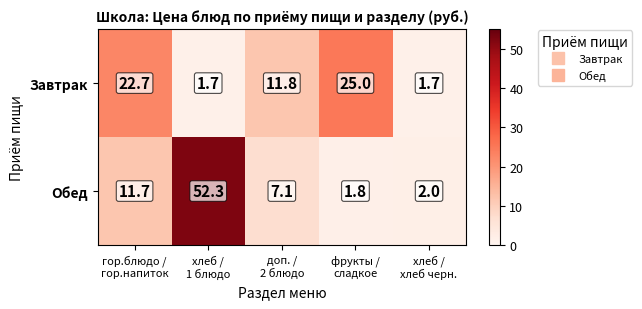

At which category is the sum across all series the highest?

хлеб /
1 блюдо